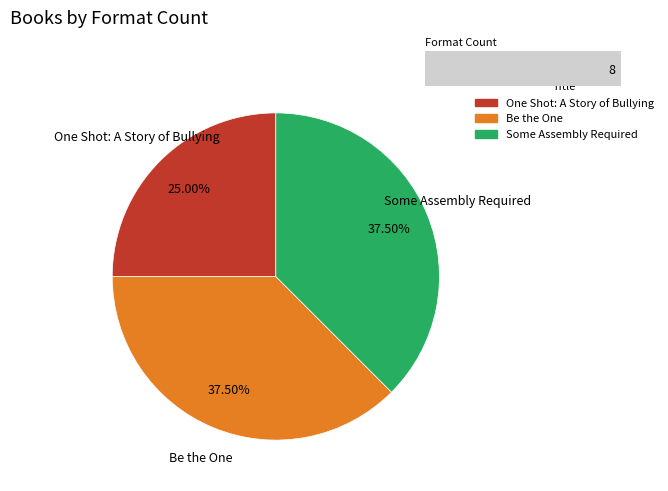

Approximately how many times larger is the value at Some Assembly Required compared to Be the One?

1.0